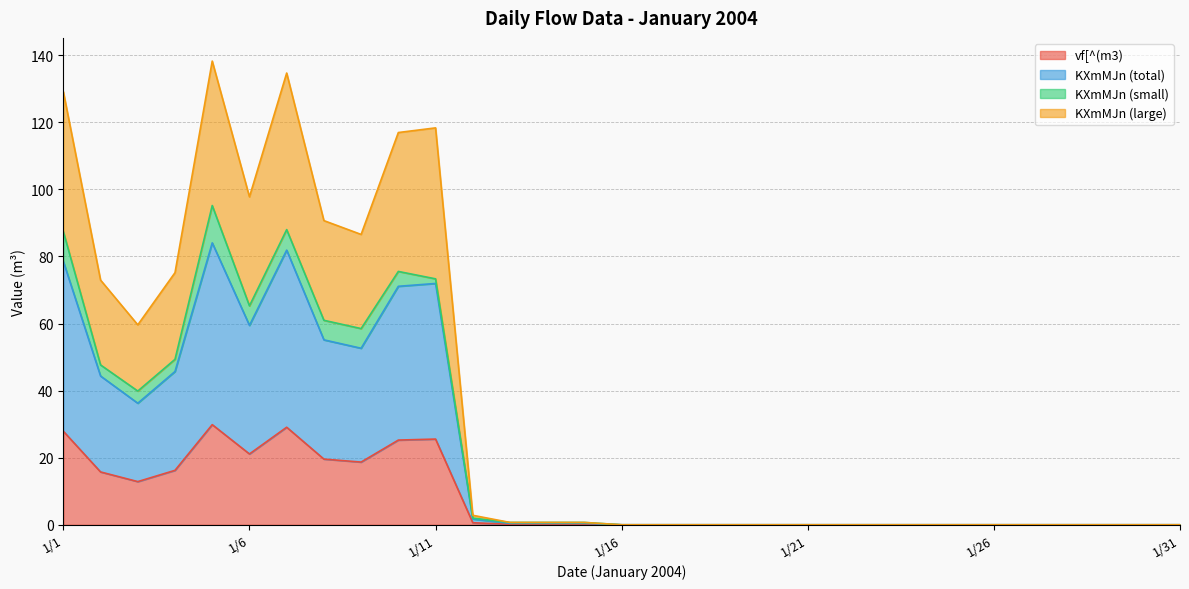

What is the difference between the maximum and second lowest values in the KXmMJn_large series?

138.2